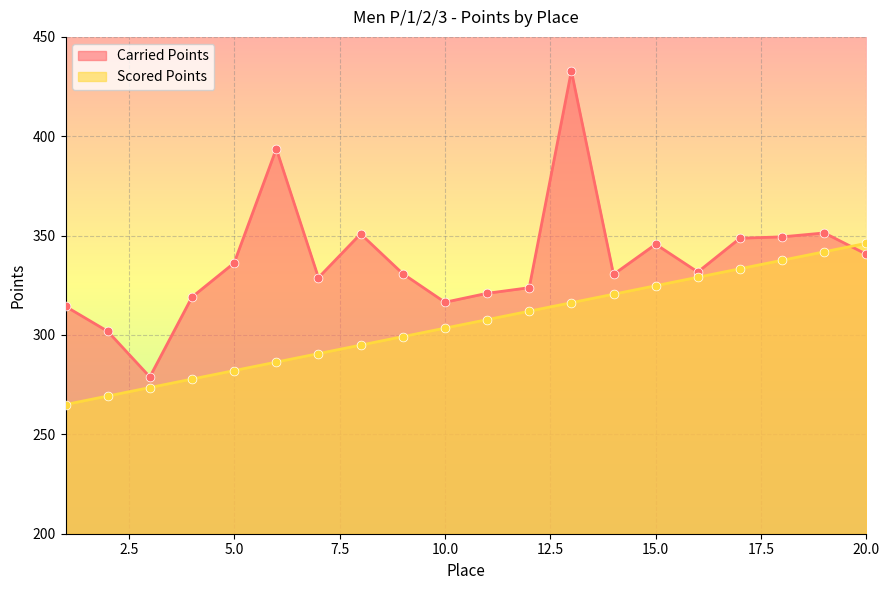

Is the value of Scored Points at 7 greater than the value of Carried Points at 14?

No